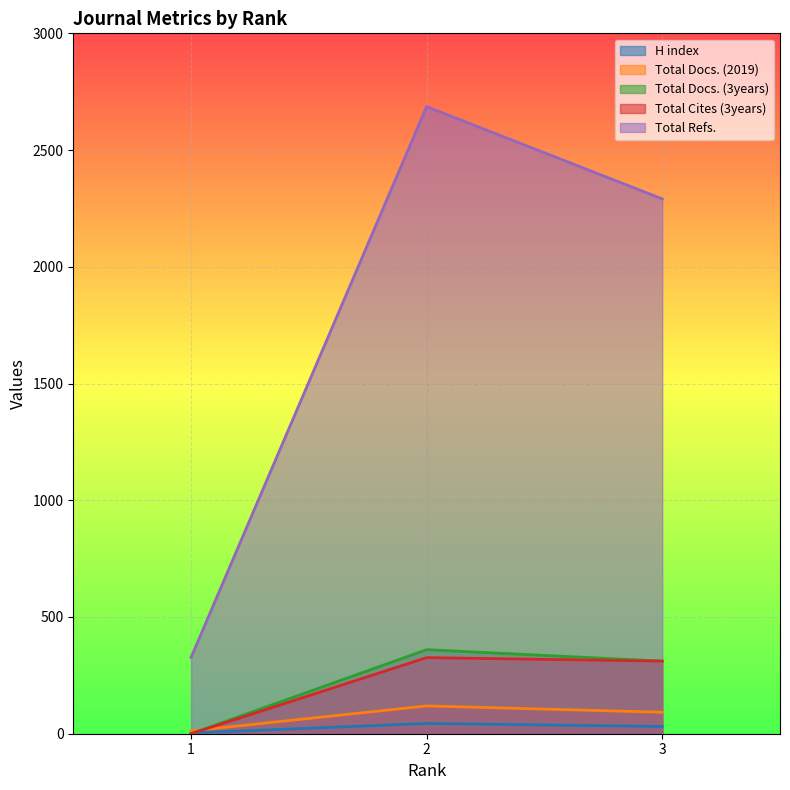

Reading left to right, extract all data points from this chart.

H index: 3=31	2=44	1=3
Total Docs. (2019): 3=92	2=119	1=12
Total Docs. (3years): 3=311	2=360	1=0
Total Cites (3years): 3=311	2=326	1=0
Total Refs.: 3=2291	2=2686	1=327